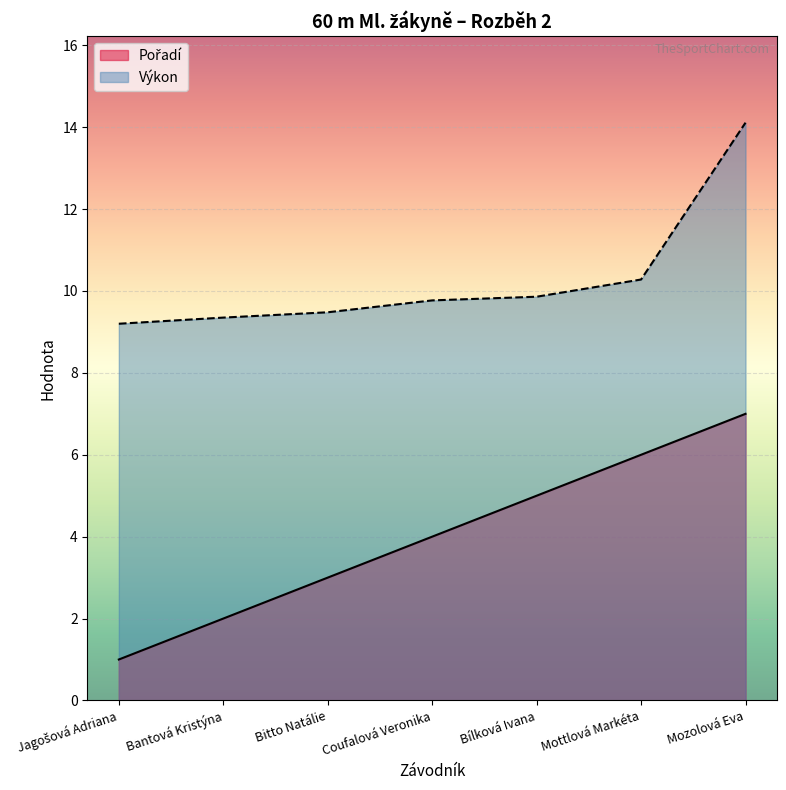

What is the difference between the Pořadí values at Jagošová Adriana and Mozolová Eva?

6.0